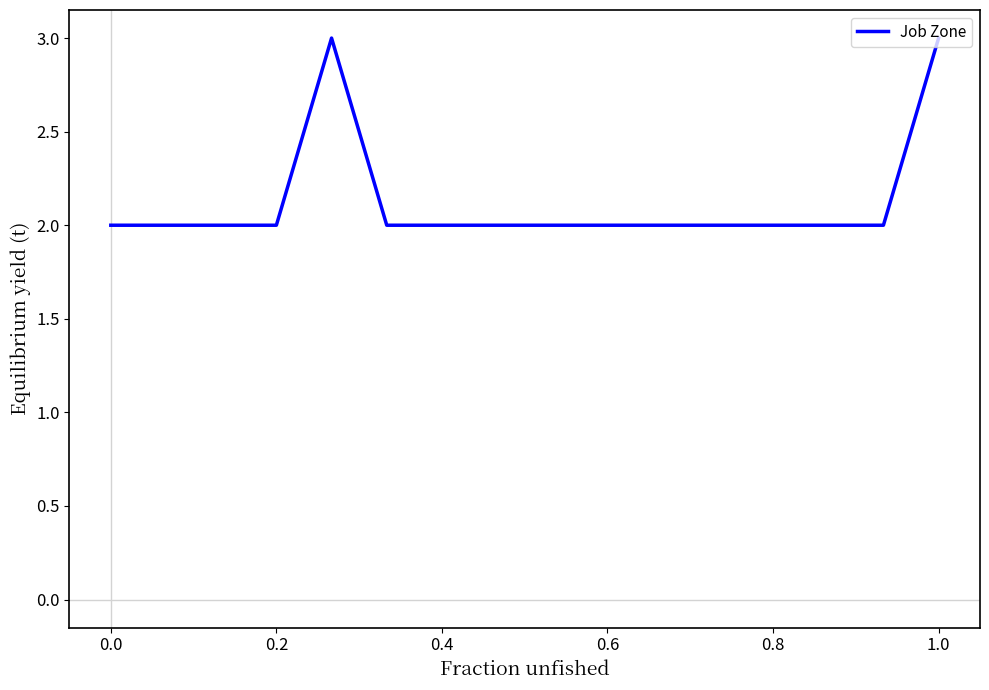

What is the minimum value shown in the chart?

2